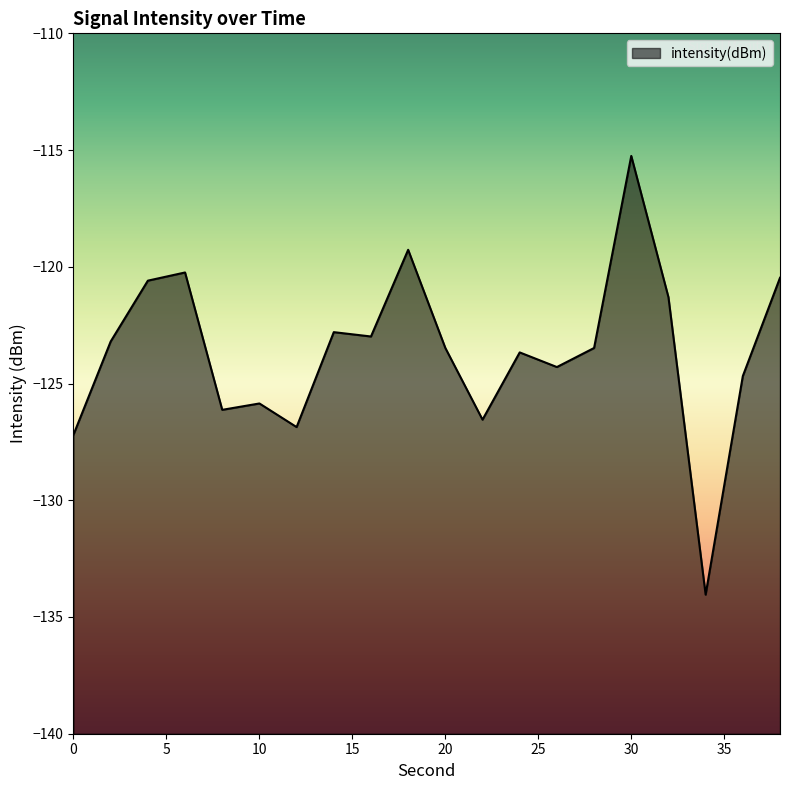

Reading left to right, what are all the values shown in this chart?

0=-127.2	2=-123.2	4=-120.6	6=-120.2	8=-126.1	10=-125.9	12=-126.9	14=-122.8	16=-123.0	18=-119.3	20=-123.5	22=-126.5	24=-123.7	26=-124.3	28=-123.5	30=-115.3	32=-121.3	34=-134.0	36=-124.7	38=-120.5